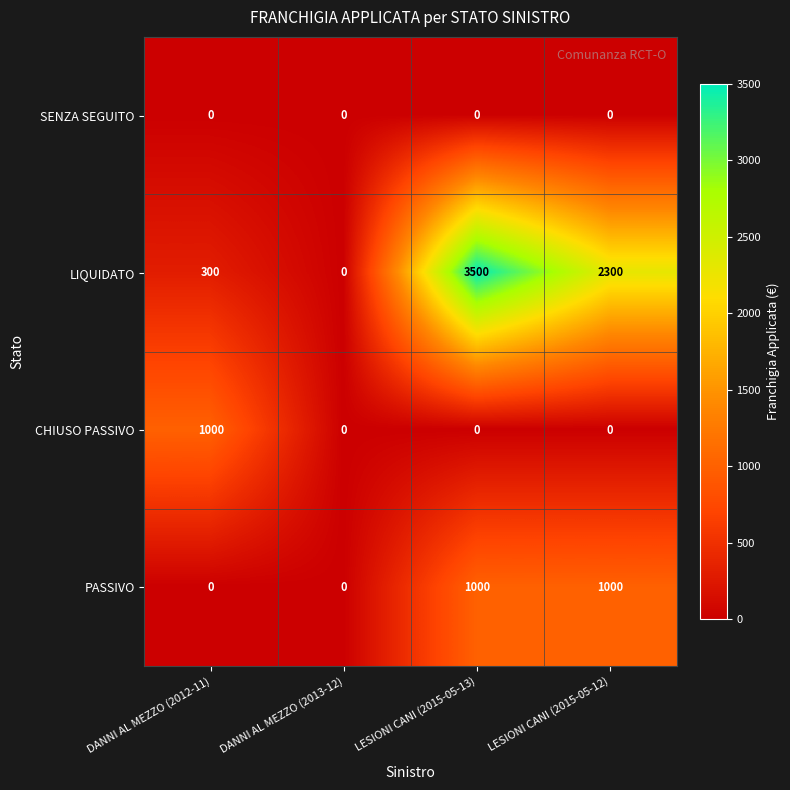

List the series in order of their overall mean, highest first.

LIQUIDATO, PASSIVO, CHIUSO PASSIVO, SENZA SEGUITO